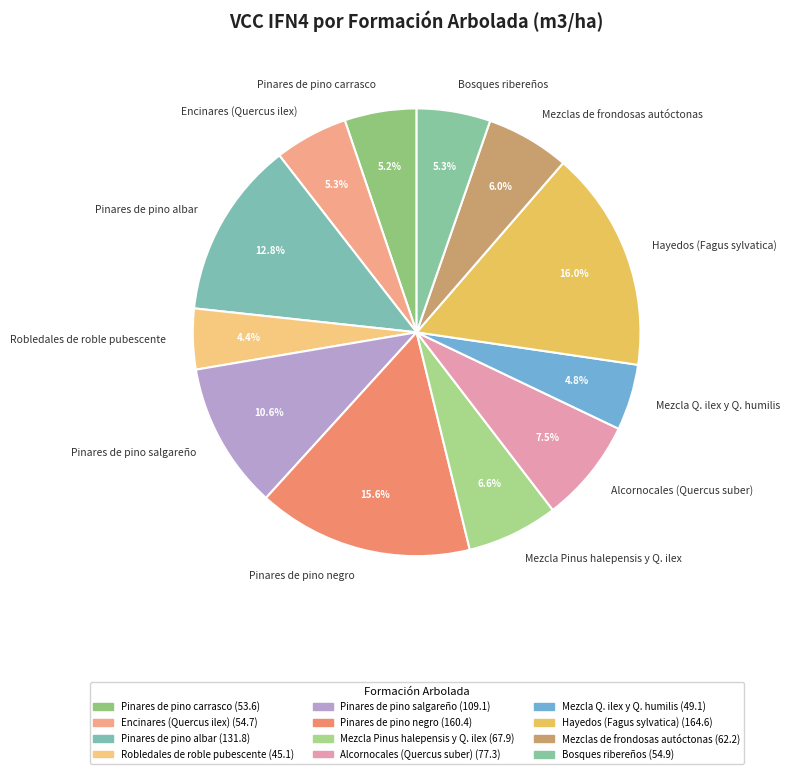

To the nearest percent, what is the average slice percentage?

8%